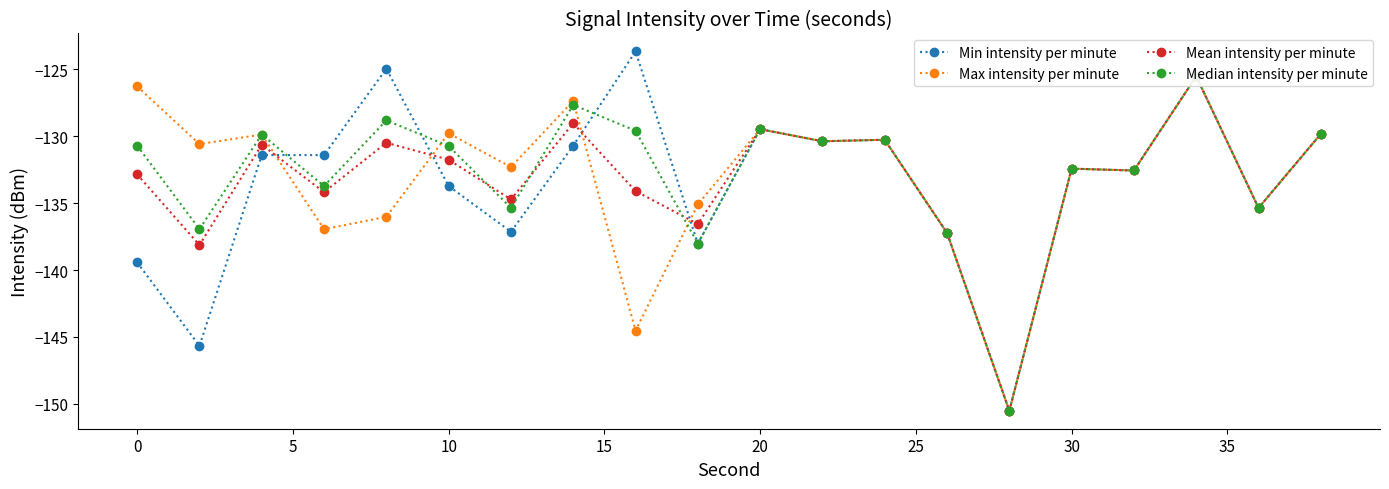

True or false: Min intensity per minute has more than 0 interior local peaks.

True